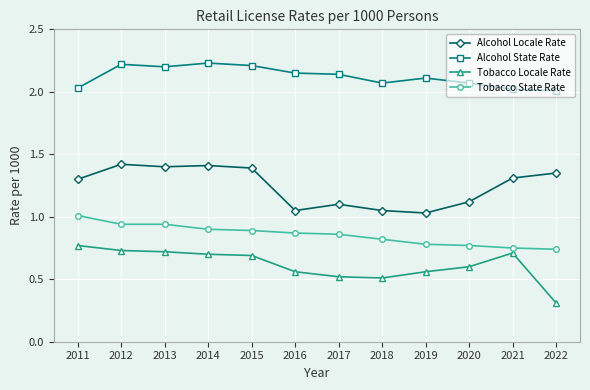

What is the spread (max minus min) of values at 2016?

1.6